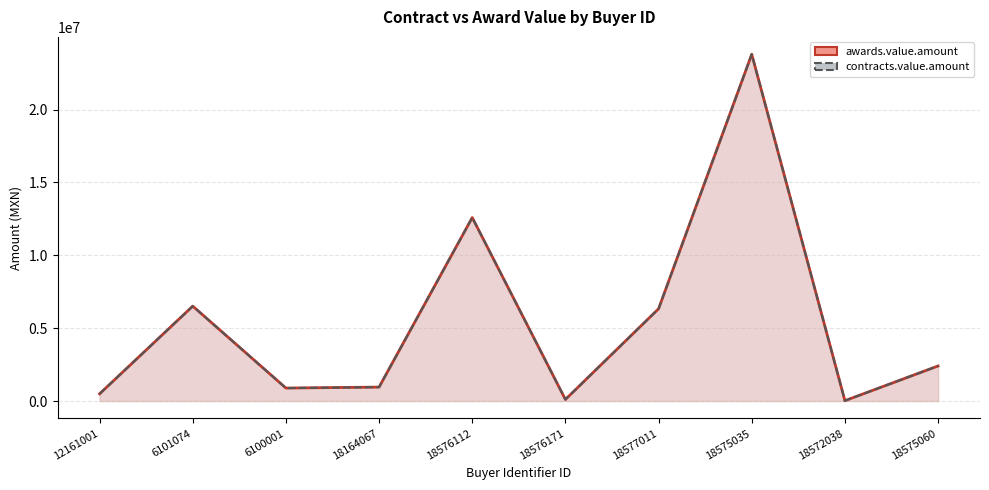

Is the value of awards.value.amount at 18164067 greater than the value of contracts.value.amount at 18577011?

No